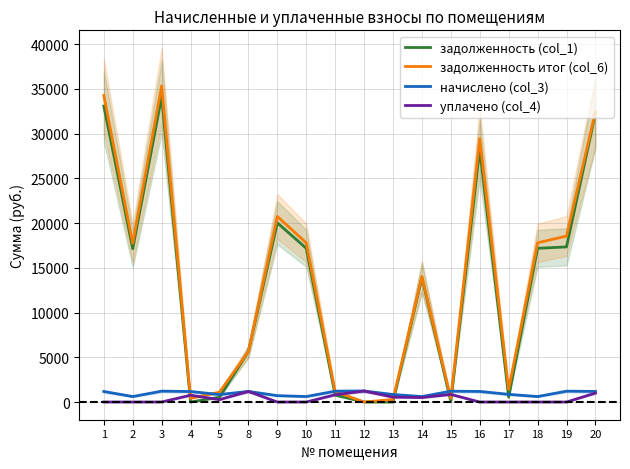

At which category is the sum across all series the highest?

3